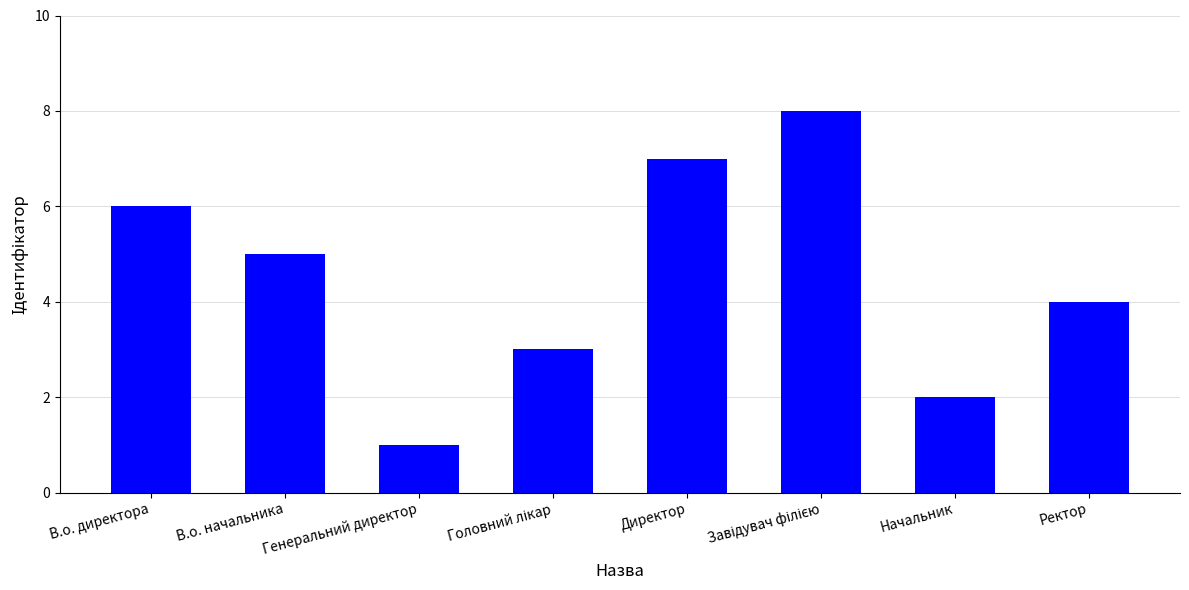

What is the label of the 2nd bar from the left?

В.о. начальника